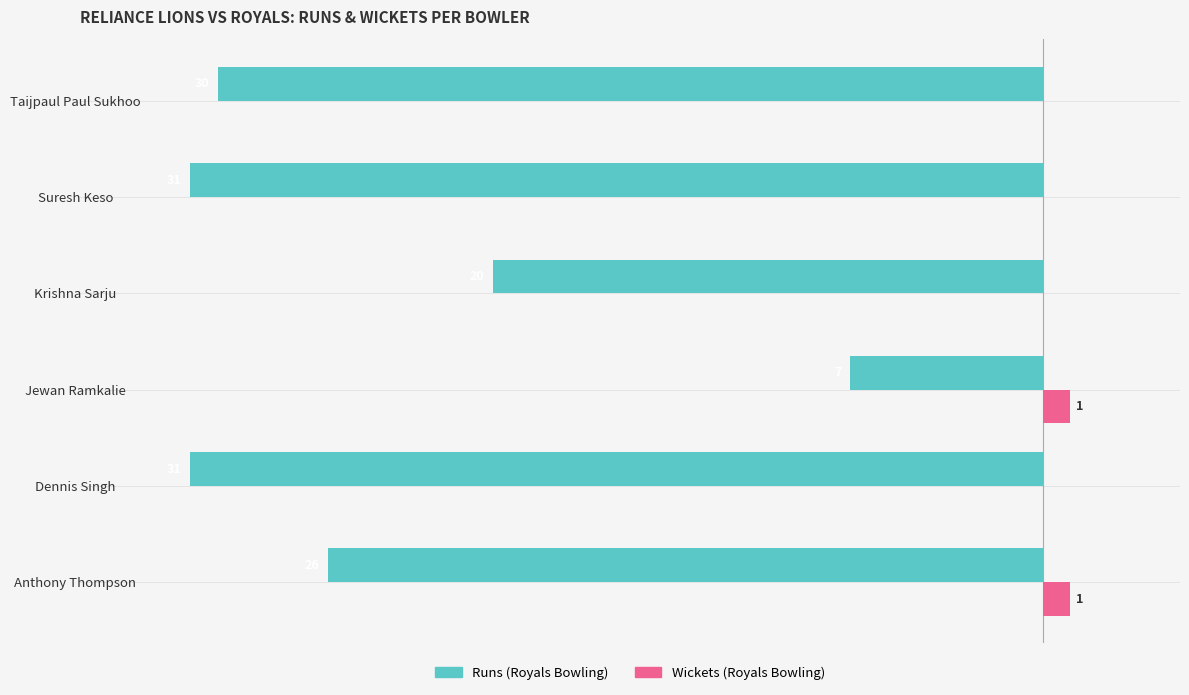

What are all the series names shown in the legend?

Runs (Royals Bowling), Wickets (Royals Bowling)